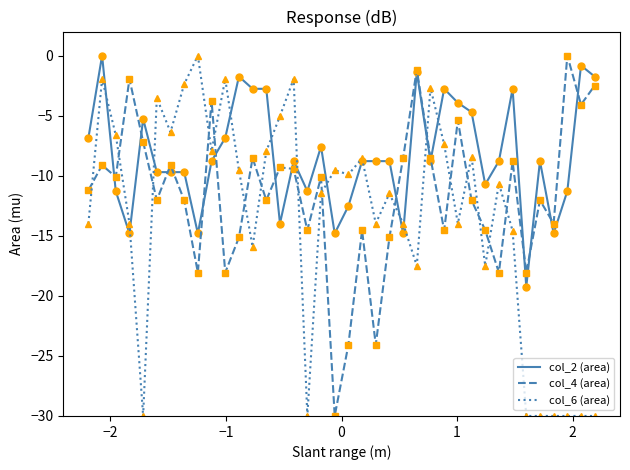

Does the chart display data point markers on the line(s)?

No